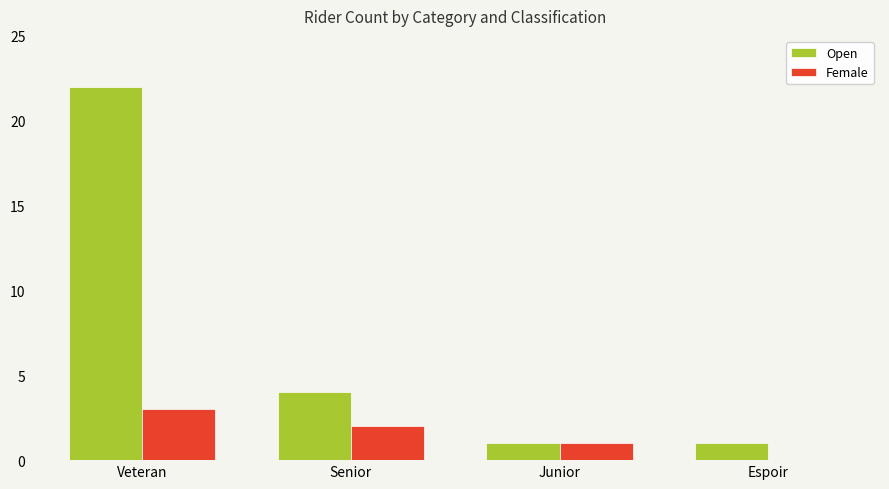

True or false: Open has a value of 4 at Senior.

True